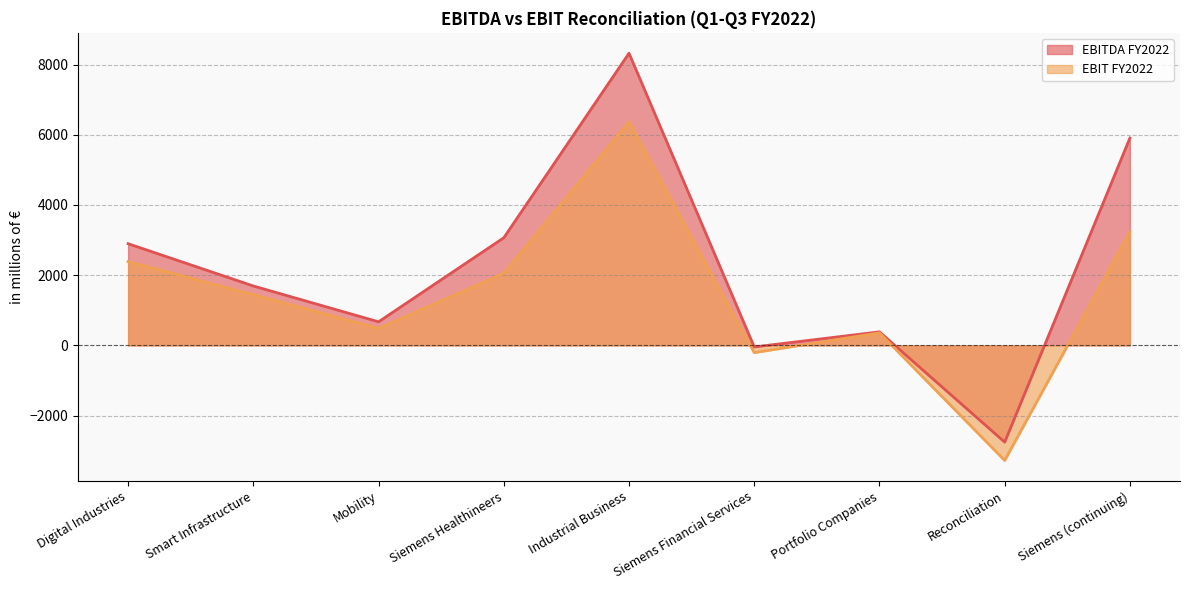

What is the spread (max minus min) of values at Siemens Healthineers?

1012